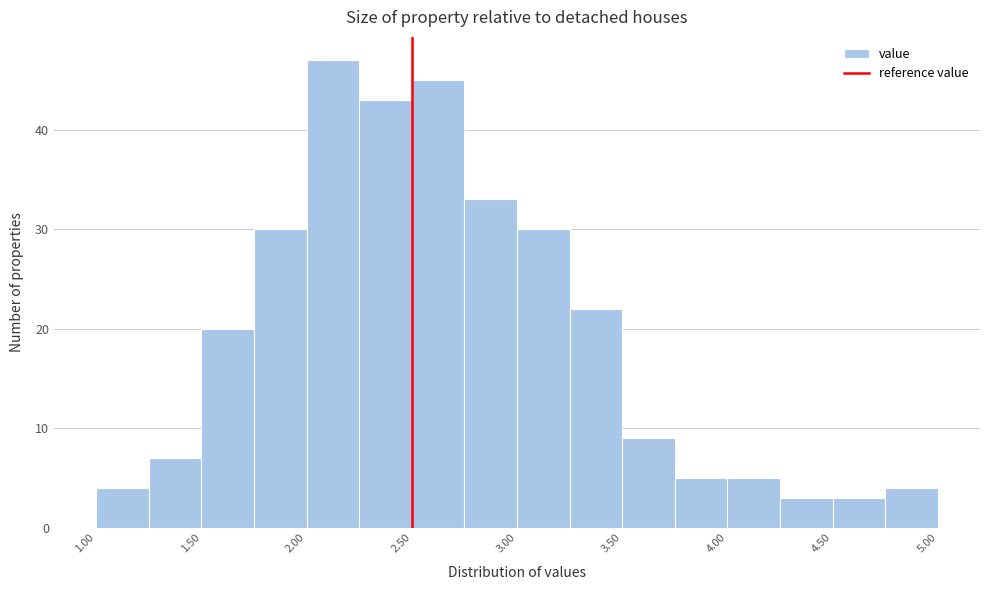

Reading left to right, transcribe this chart: for each bar, give the range it covers on the x-axis and its height. The values are not printed on the chart, so give them approximately, as read against the axis.

1.00 to 1.25: 4
1.25 to 1.50: 7
1.50 to 1.75: 20
1.75 to 2.00: 30
2.00 to 2.25: 47
2.25 to 2.50: 43
2.50 to 2.75: 45
2.75 to 3.00: 33
3.00 to 3.25: 30
3.25 to 3.50: 22
3.50 to 3.75: 9
3.75 to 4.00: 5
4.00 to 4.25: 5
4.25 to 4.50: 3
4.50 to 4.75: 3
4.75 to 5.00: 4